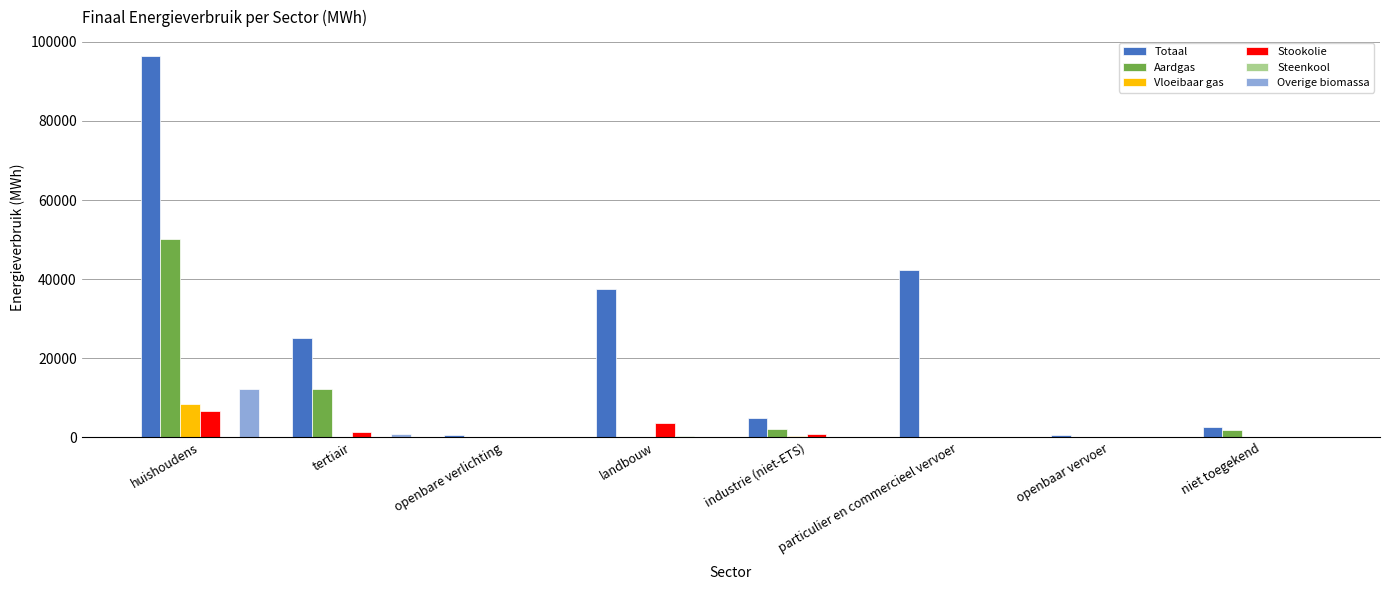

What value does the Vloeibaar gas series have at tertiair?

161.9